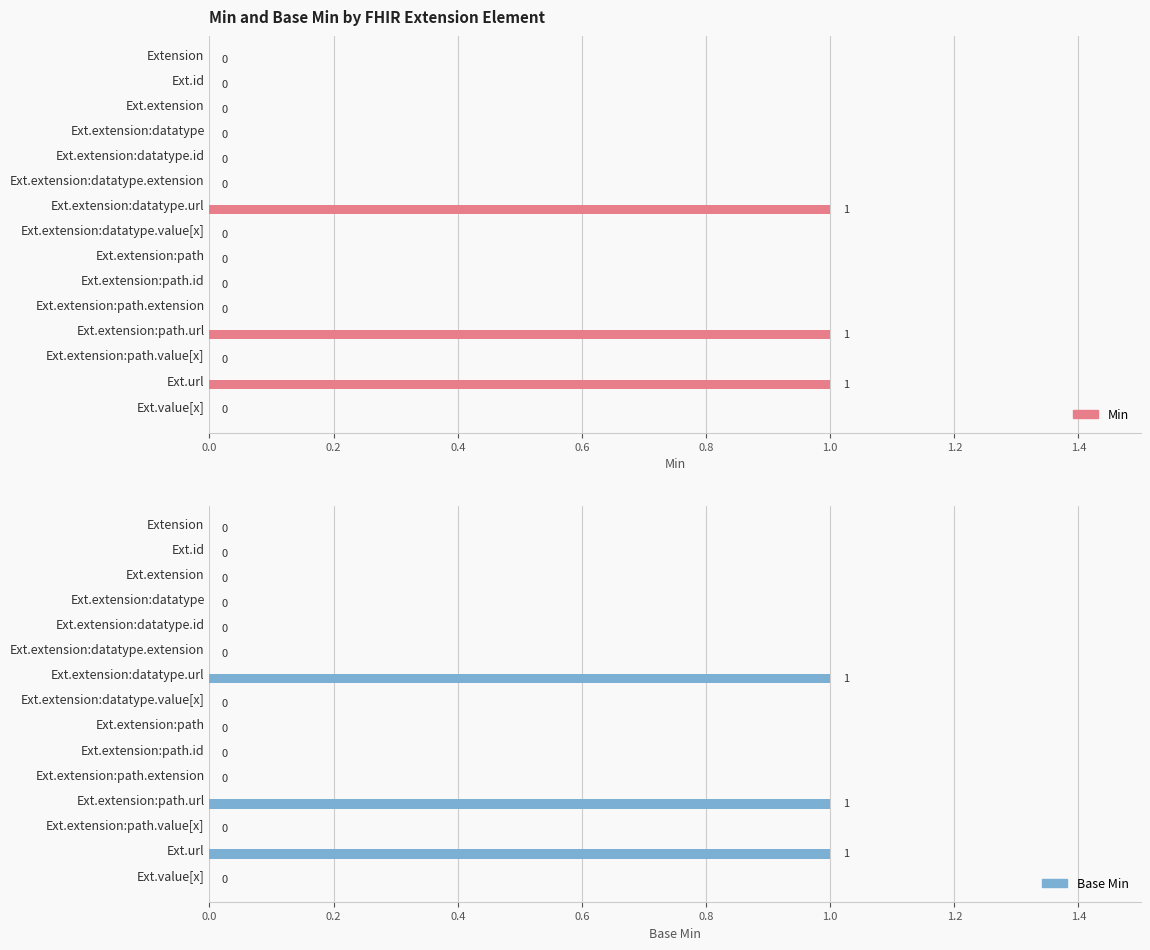

What is the sum of all Min values?

3